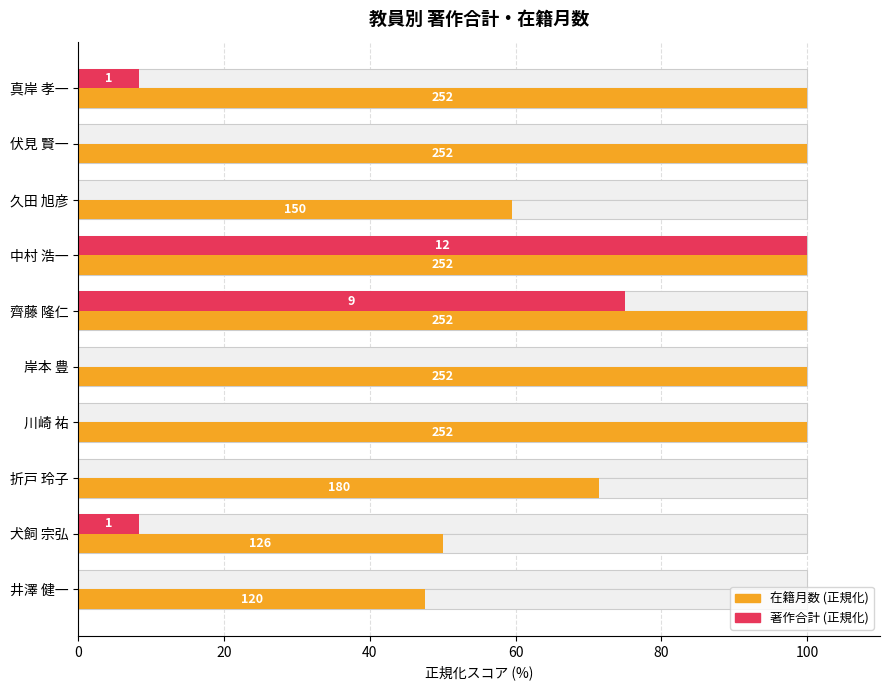

Count the number of categories in the chart.

10